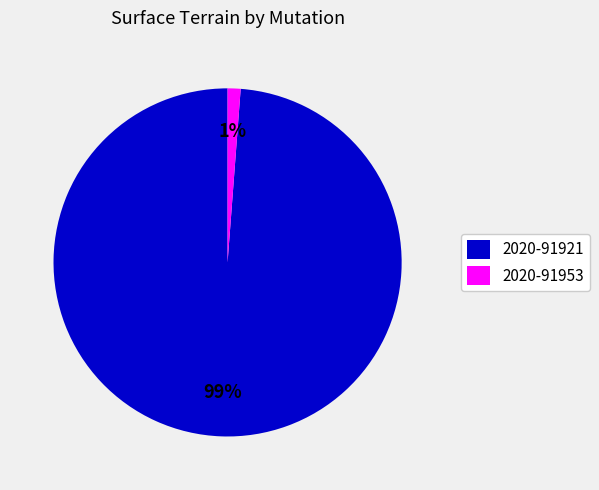

Is there any slice that represents more than half of the pie?

Yes